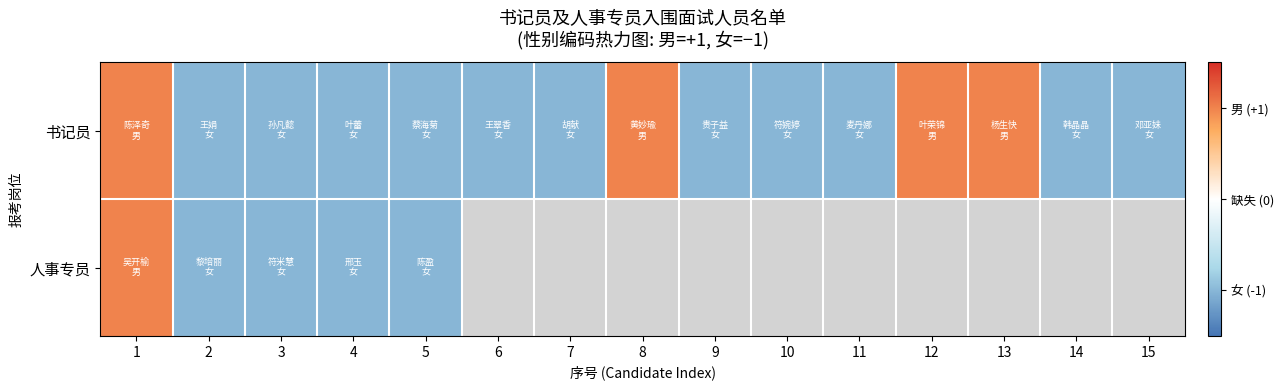

What is the difference between the maximum and second lowest values in the 书记员 series?

2.0